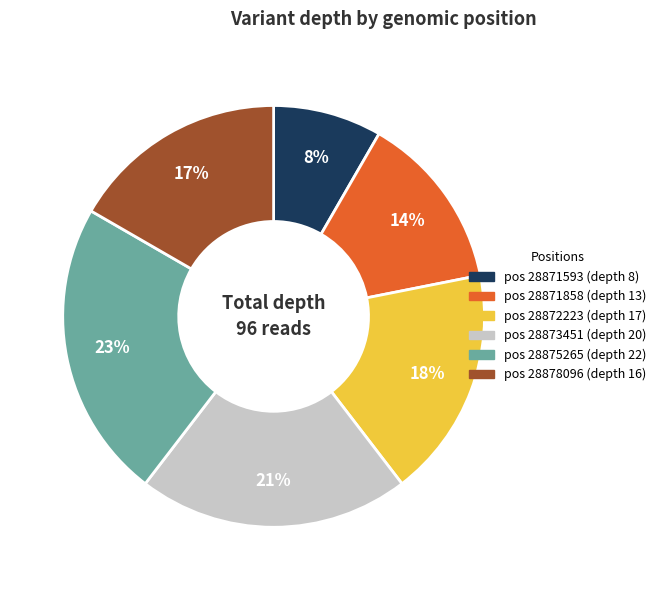

Does any single category account for the majority?

No